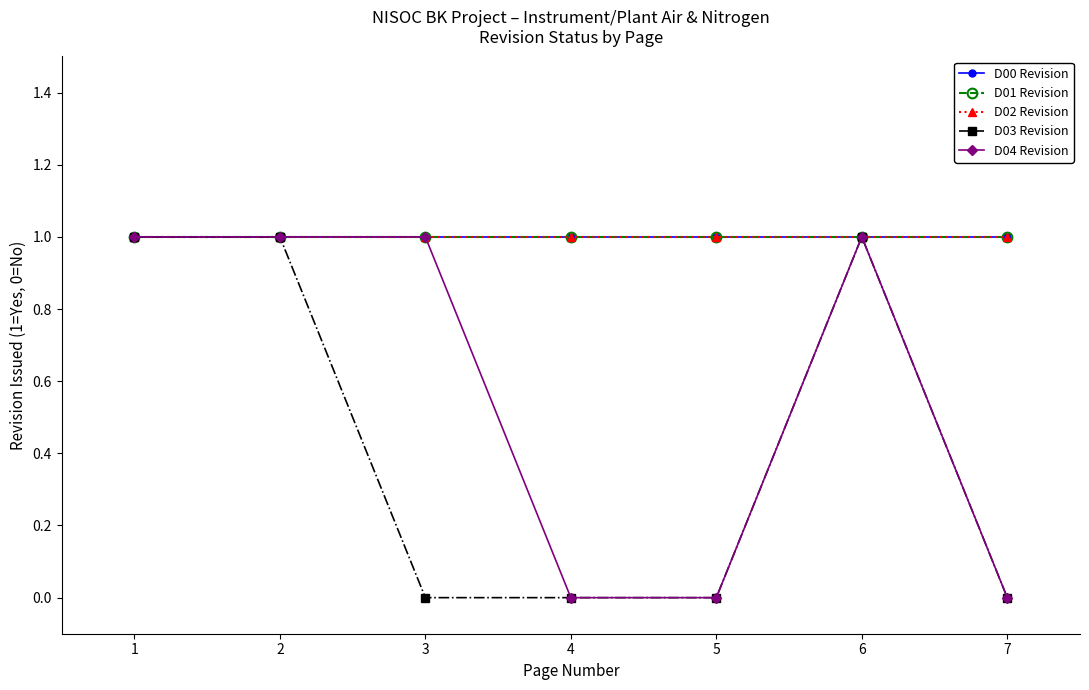

True or false: D04 Revision has more than 2 points higher than both neighbors.

False